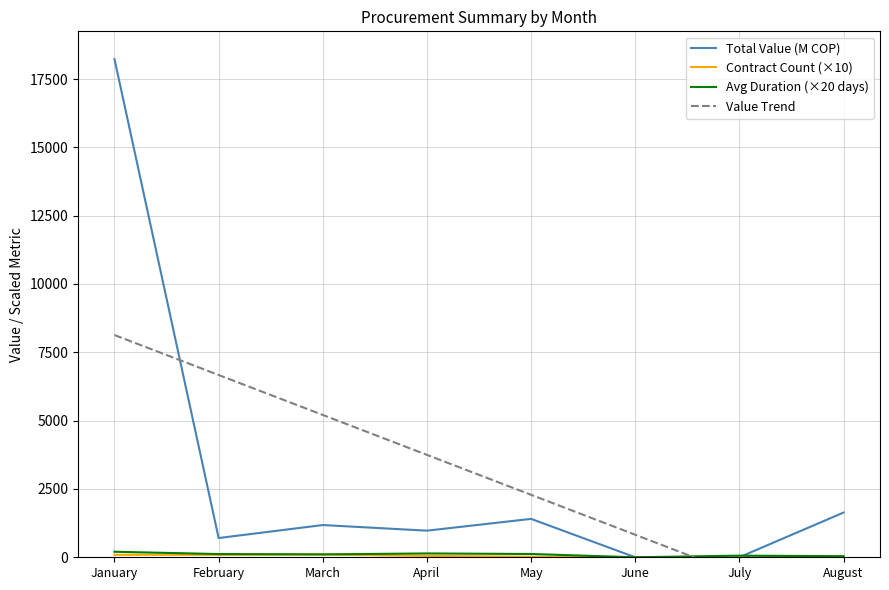

What are all the series names shown in the legend?

Total Value (M COP), Contract Count (×10), Avg Duration (×20 days), Value Trend